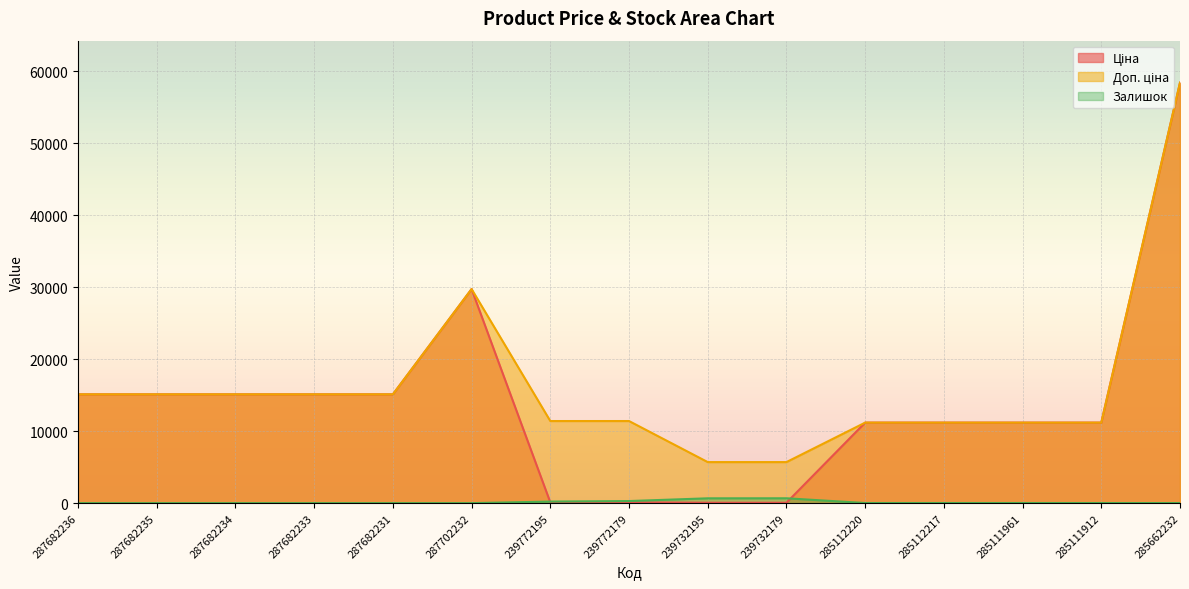

How many lines are shown in the chart?

3